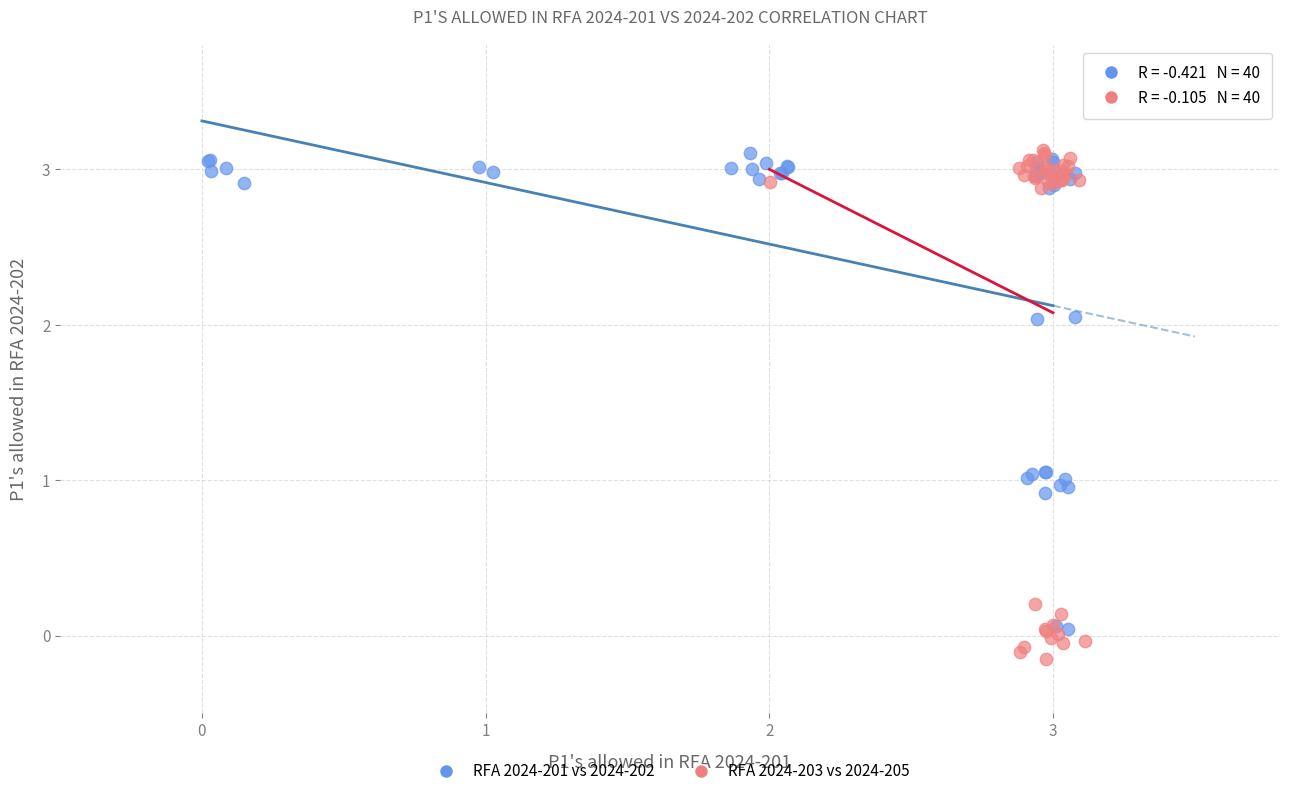

Which series has the largest Y range (max minus min)?

RFA 2024-203 vs 2024-205